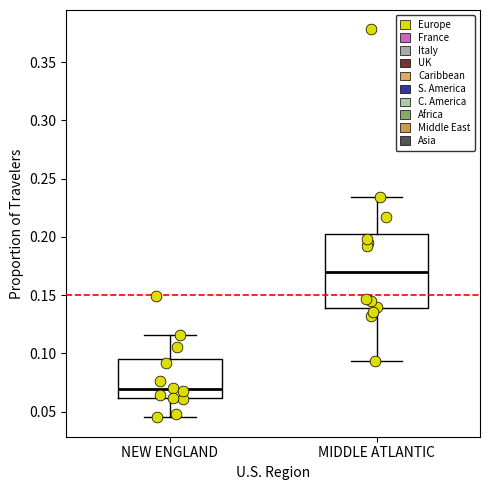

Where does the upper whisker of the box for MIDDLE ATLANTIC end on the y-axis? The values are not printed on the chart, so give them approximately, as read against the axis.

0.235